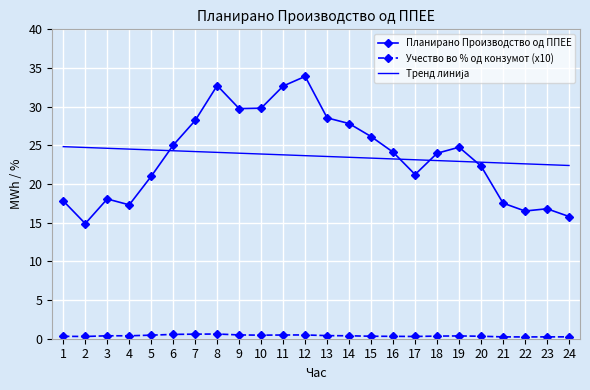

True or false: Планирано Производство од ППЕЕ and Учество во % од конзумот (x10) cross at least once.

False